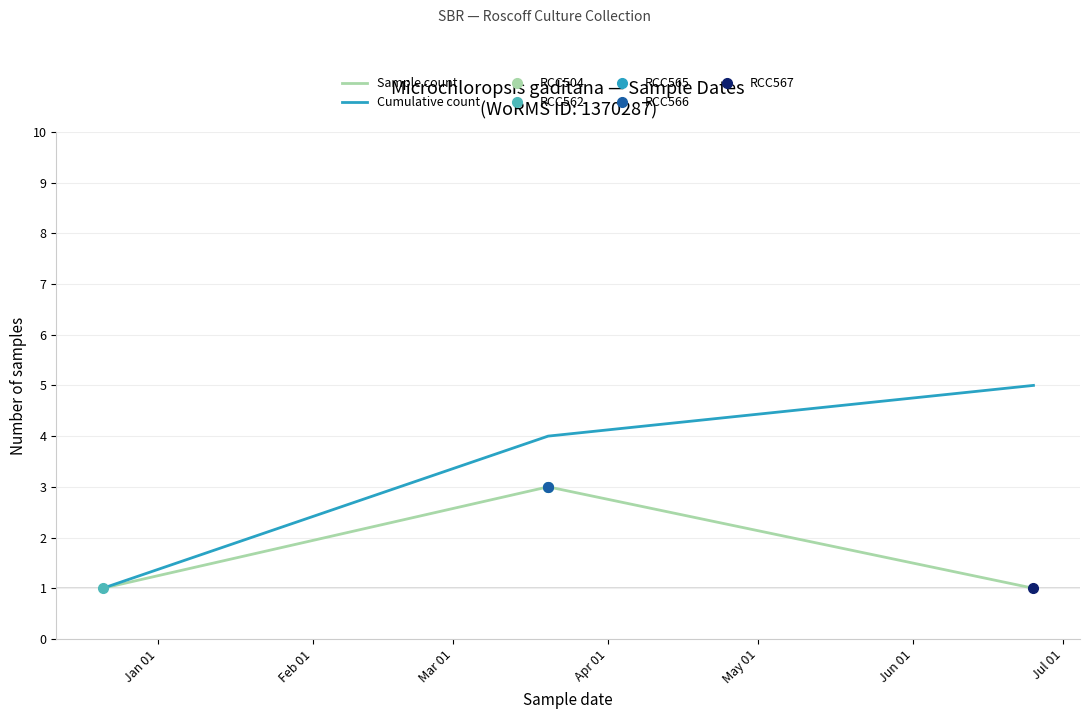

How many lines are shown in the chart?

2